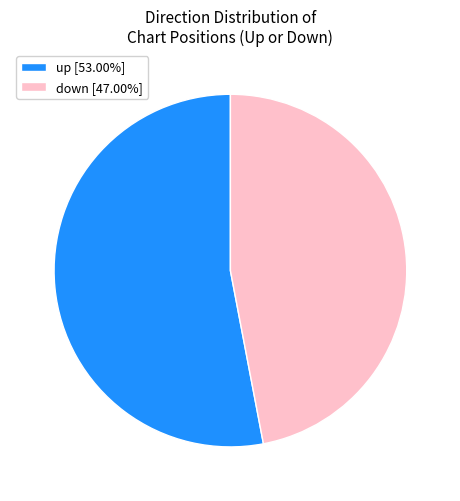

Approximately how many times larger is the value at up [53.00%] compared to down [47.00%]?

1.1